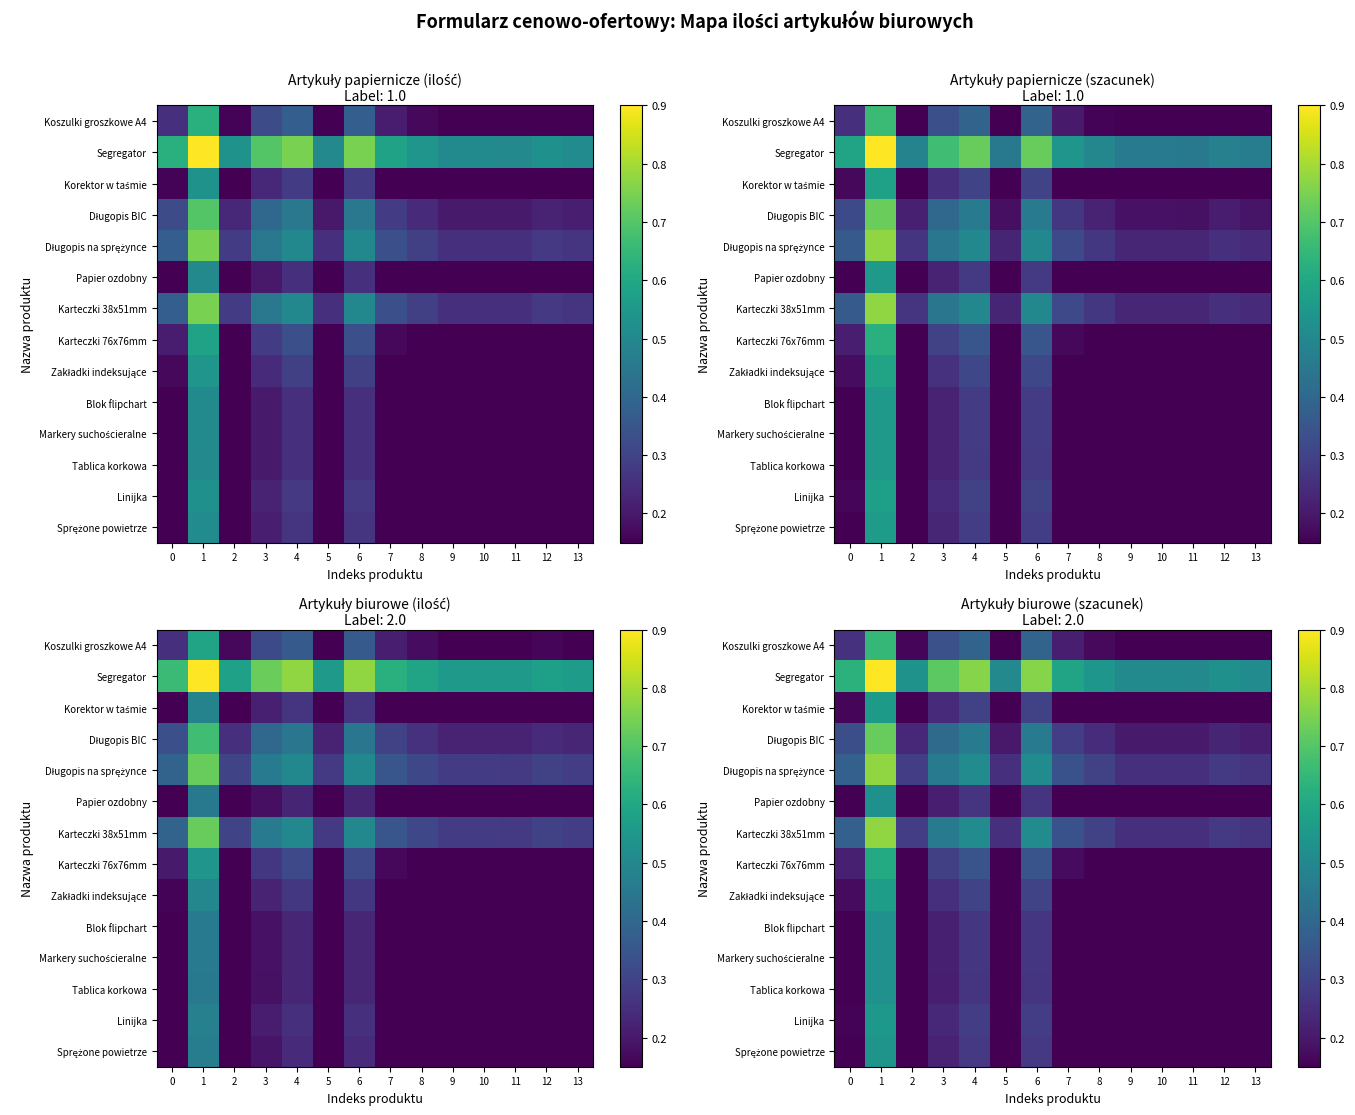

What is the lowest value of the Tablica korkowa series?

0.1